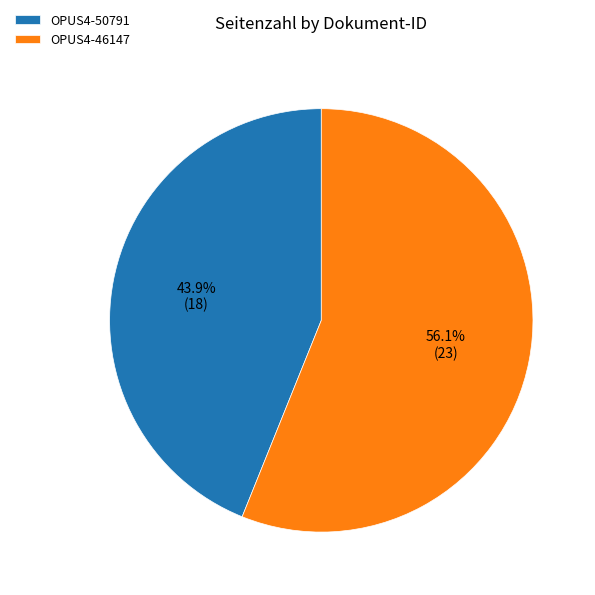

To the nearest percent, what is the difference between the largest and smallest slice percentages?

12%